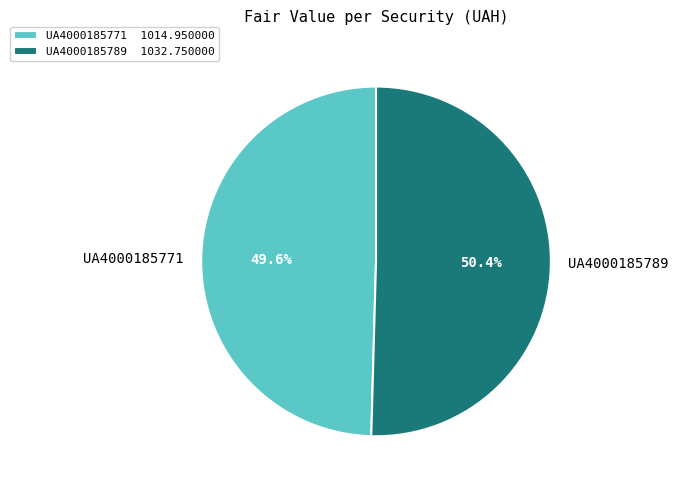

How many segments does this pie chart have?

2